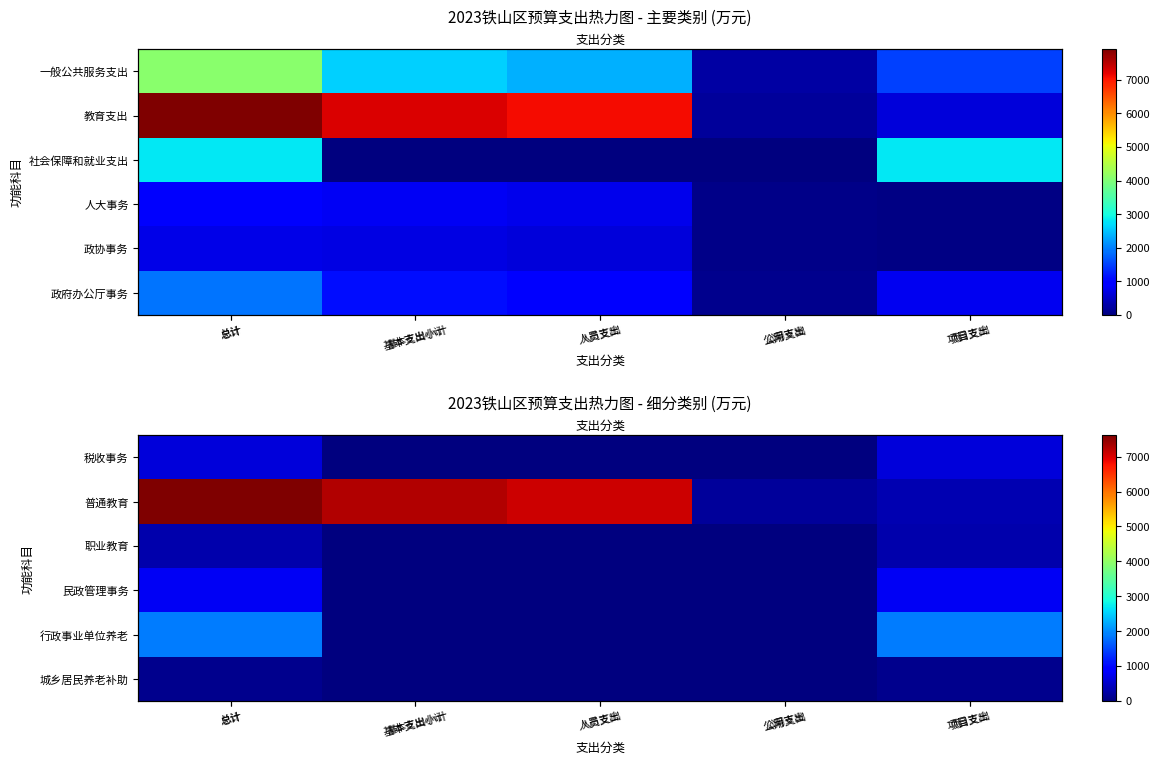

Is it true that 税收事务 equals 241.9 at 项目支出?

False